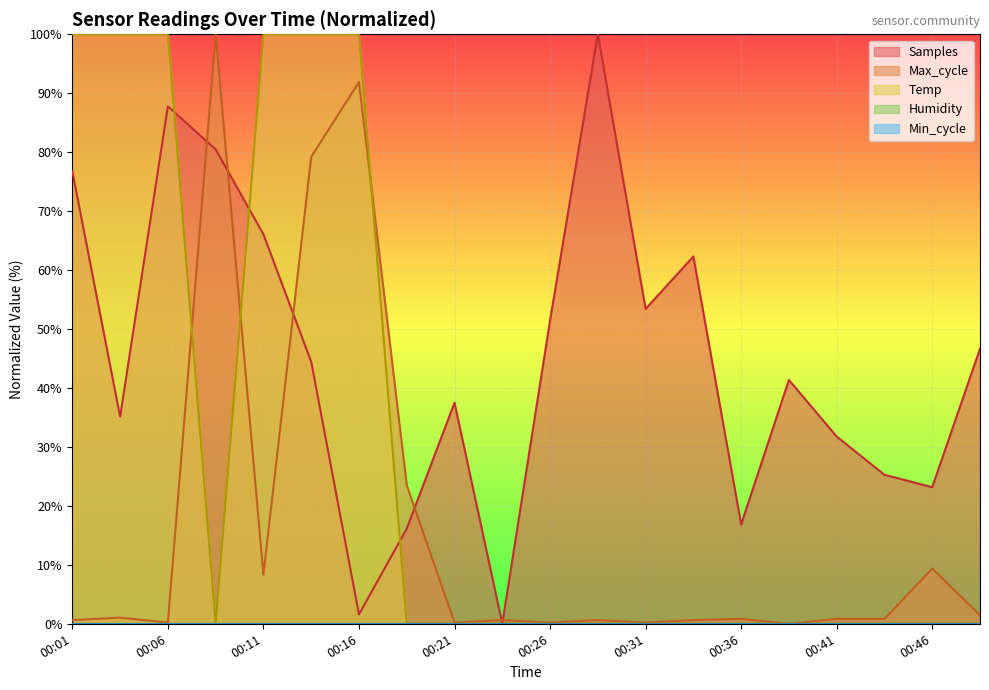

What is the value of the Max_cycle point at the 9th from the left?

0.2